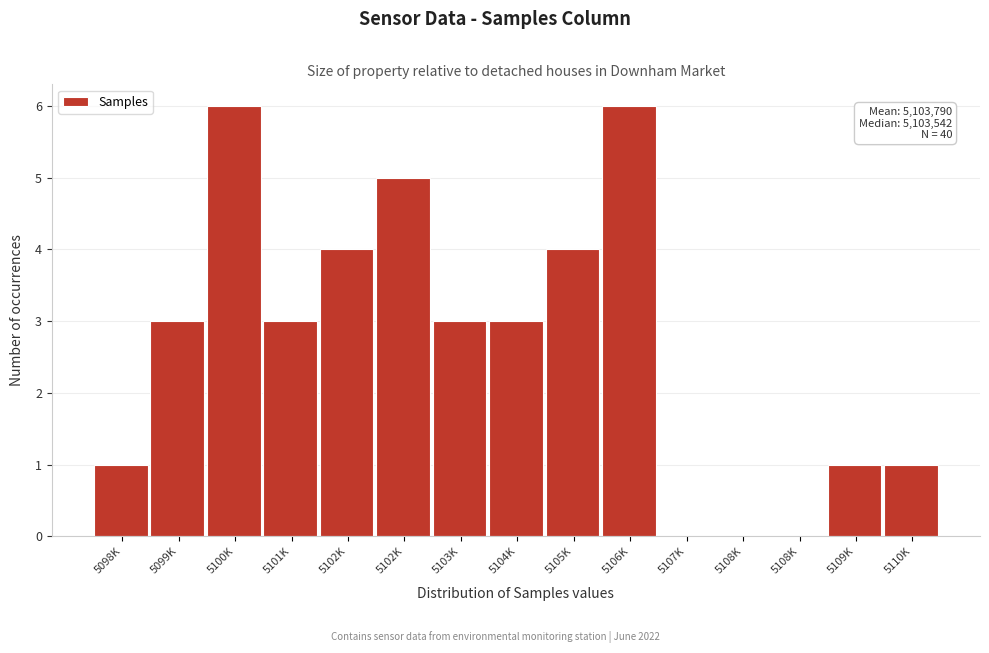

How many distinct data groups are displayed?

1